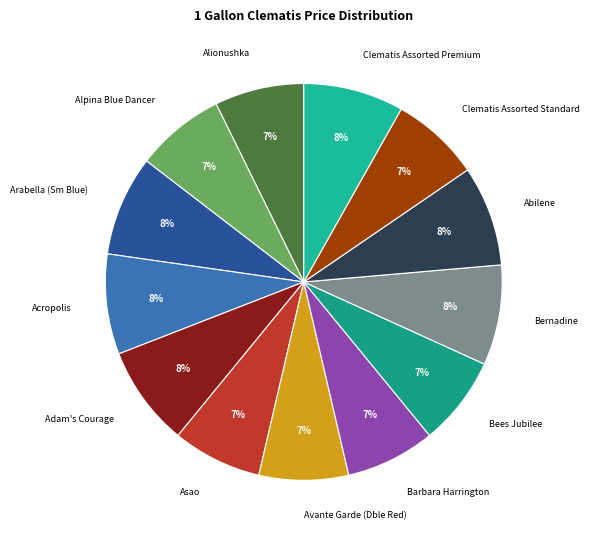

How many segments does this pie chart have?

13